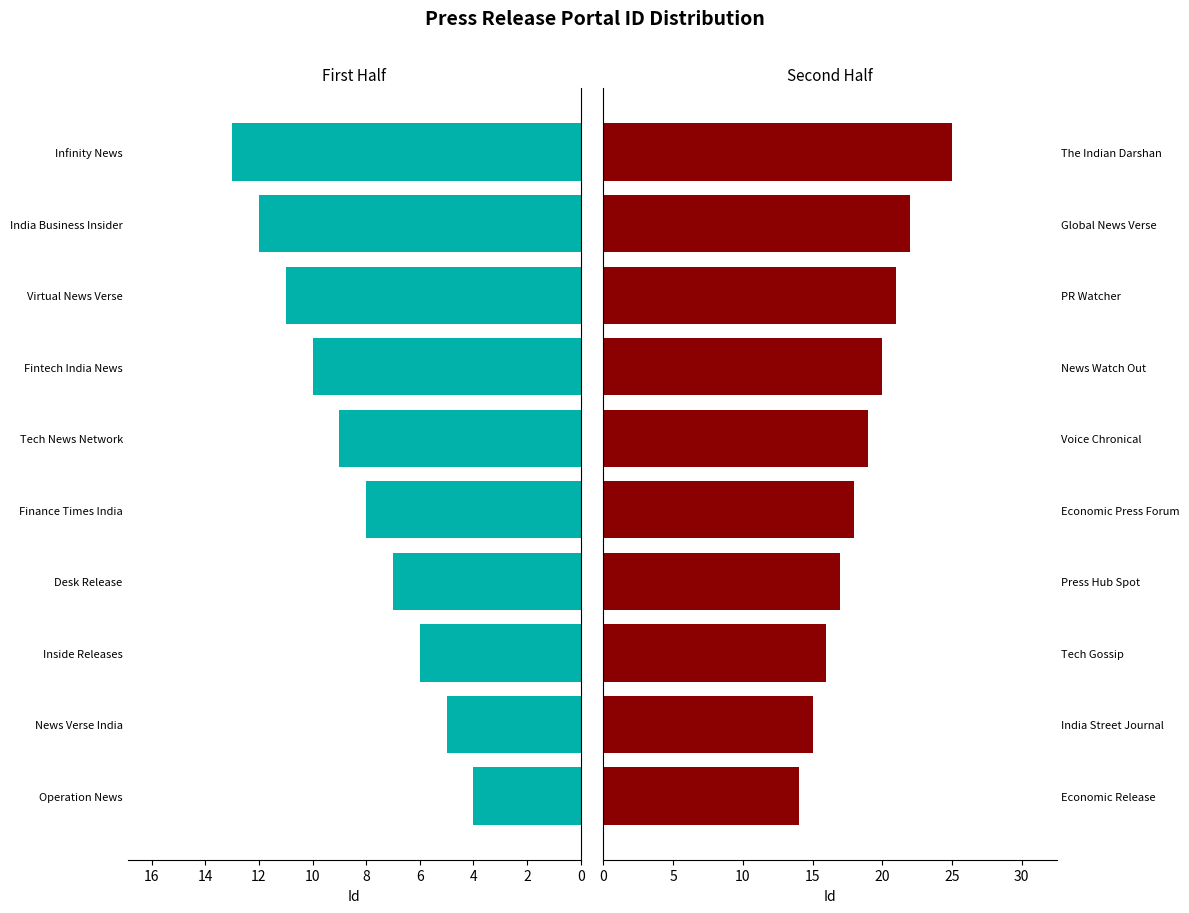

What are all the series names shown in the legend?

First Half, Second Half